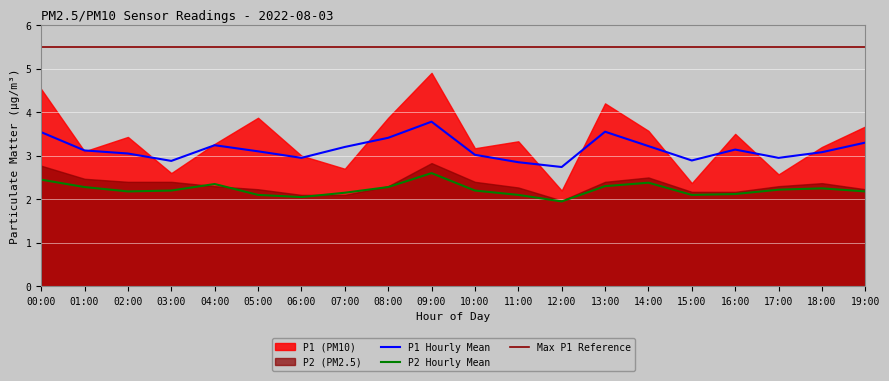

At which label is P2_hourly_mean closest to 2?

06:00